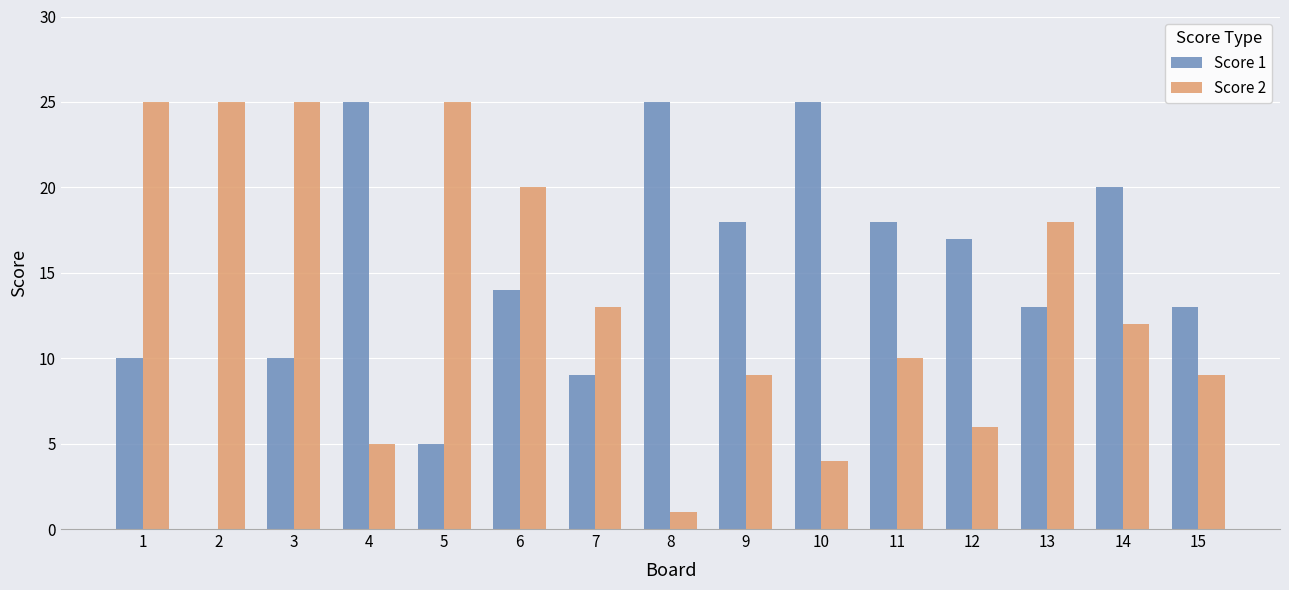

What is the greatest value displayed?

25